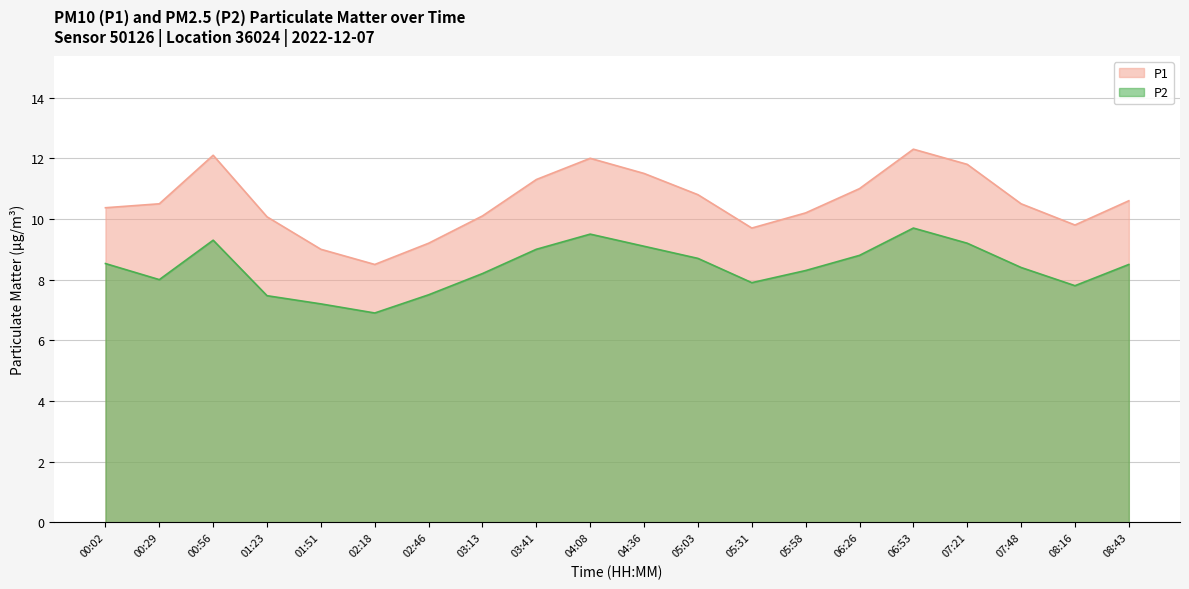

What is the label of the 8th point from the left?

03:13